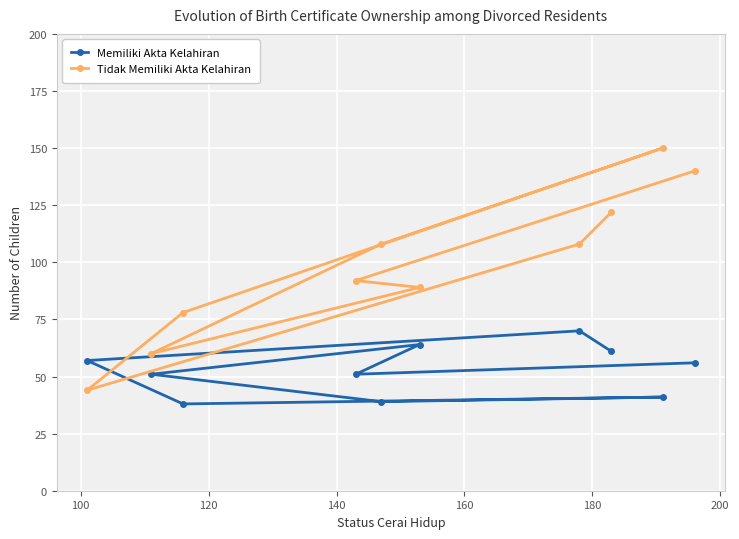

What is the difference between the second highest and second lowest values in the Tidak Memiliki Akta Kelahiran series?

80